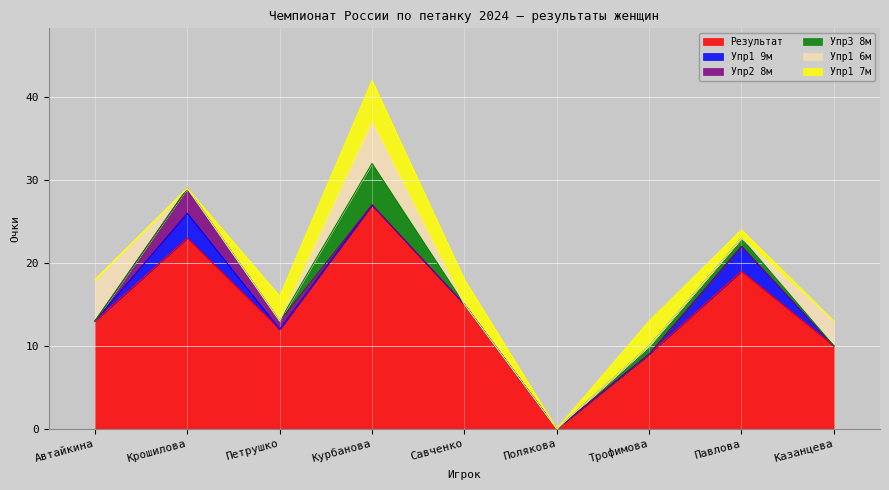

What is the label of the 5th point from the left?

Савченко